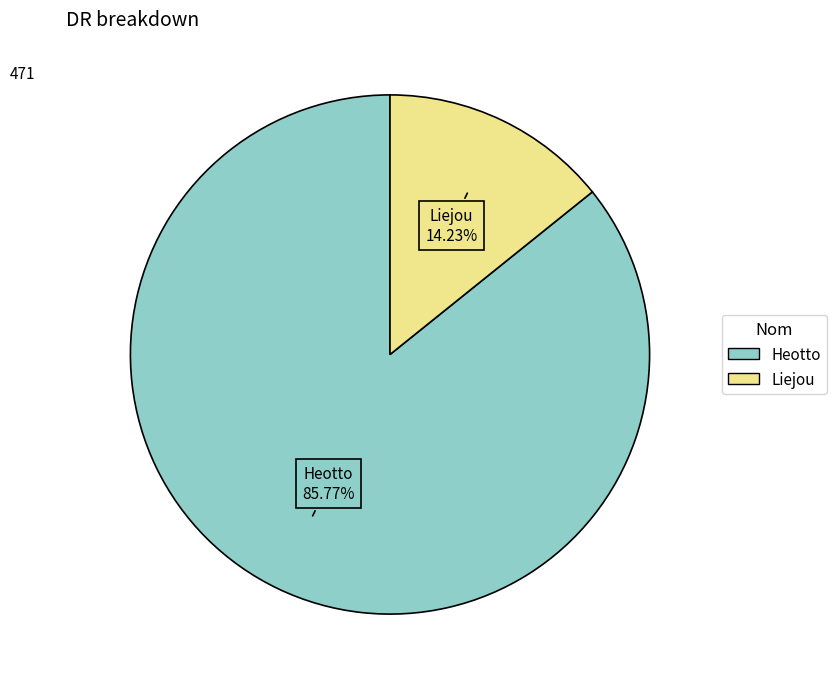

To the nearest percent, what is the combined percentage of Heotto and Liejou?

100%